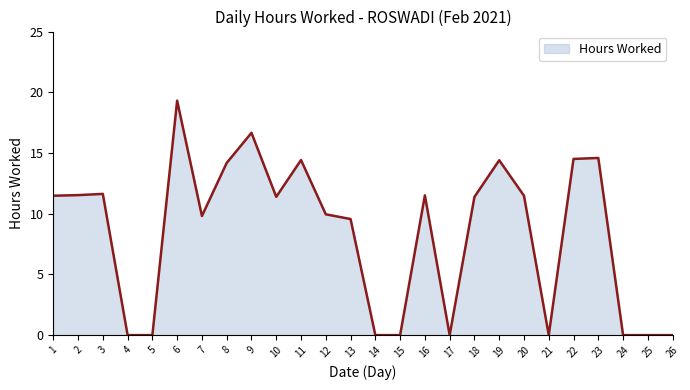

At which label is the value closest to 9?

13